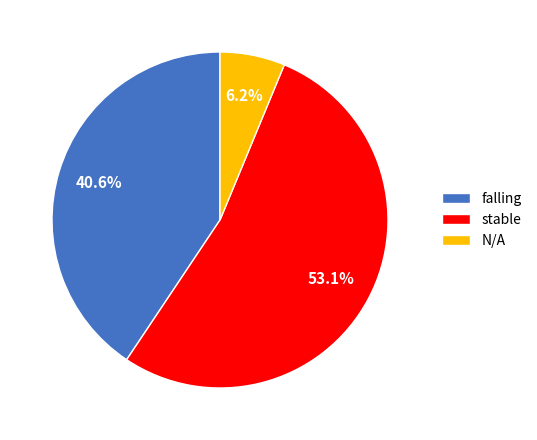

Rank the categories by value from lowest to highest.

N/A, falling, stable